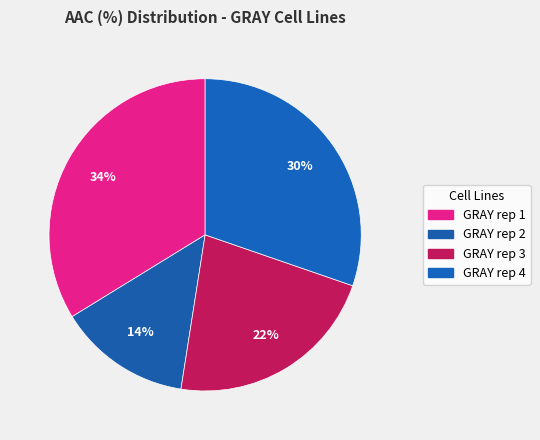

Which slice is the smallest?

GRAY rep 2